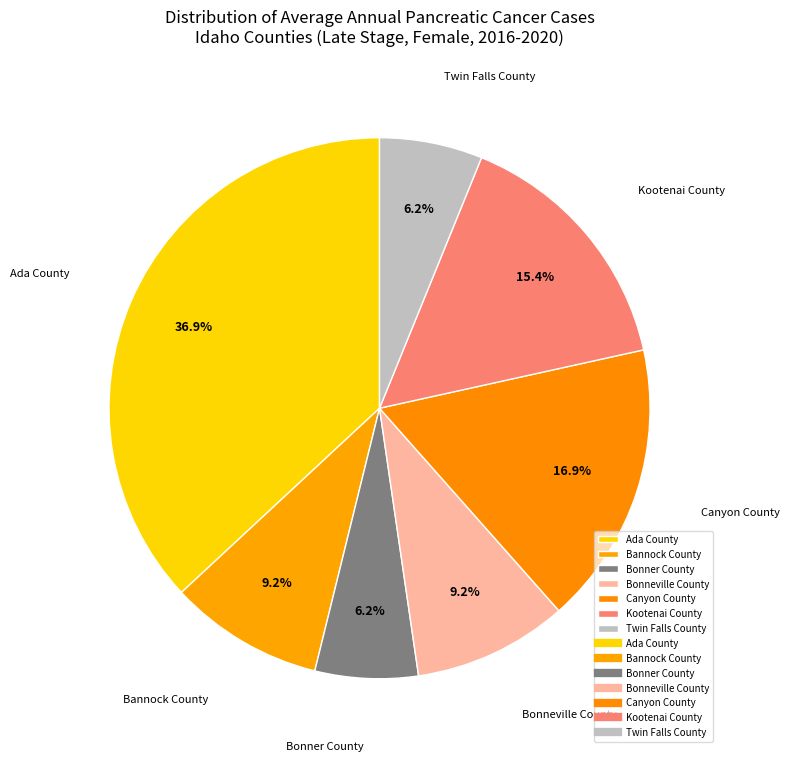

What is the largest slice in the pie chart?

Ada County